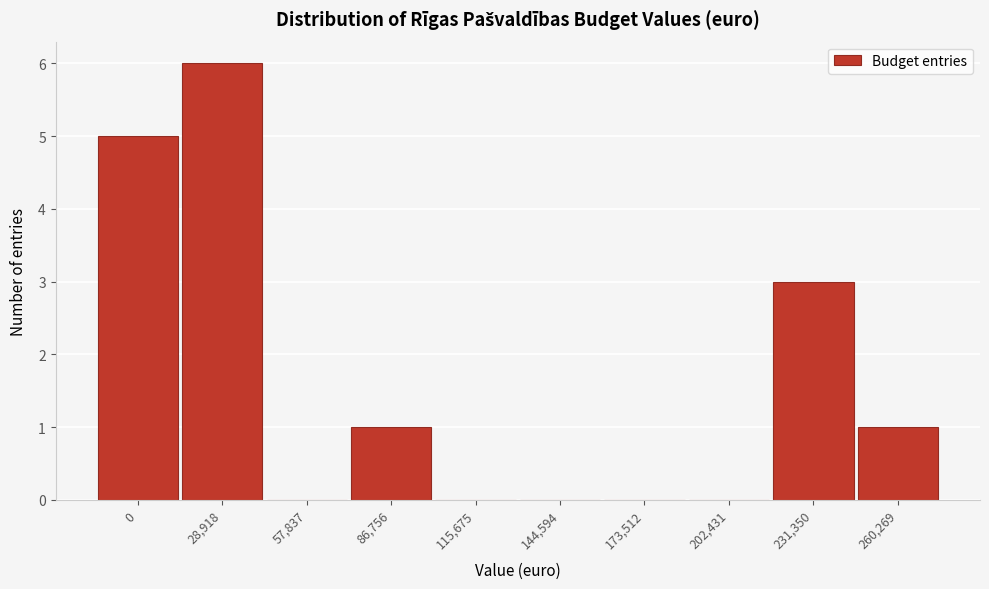

Reading left to right, list all the values displayed in this chart.

0=5	28,918=6	57,837=0	86,756=1	115,675=0	144,594=0	173,512=0	202,431=0	231,350=3	260,269=1